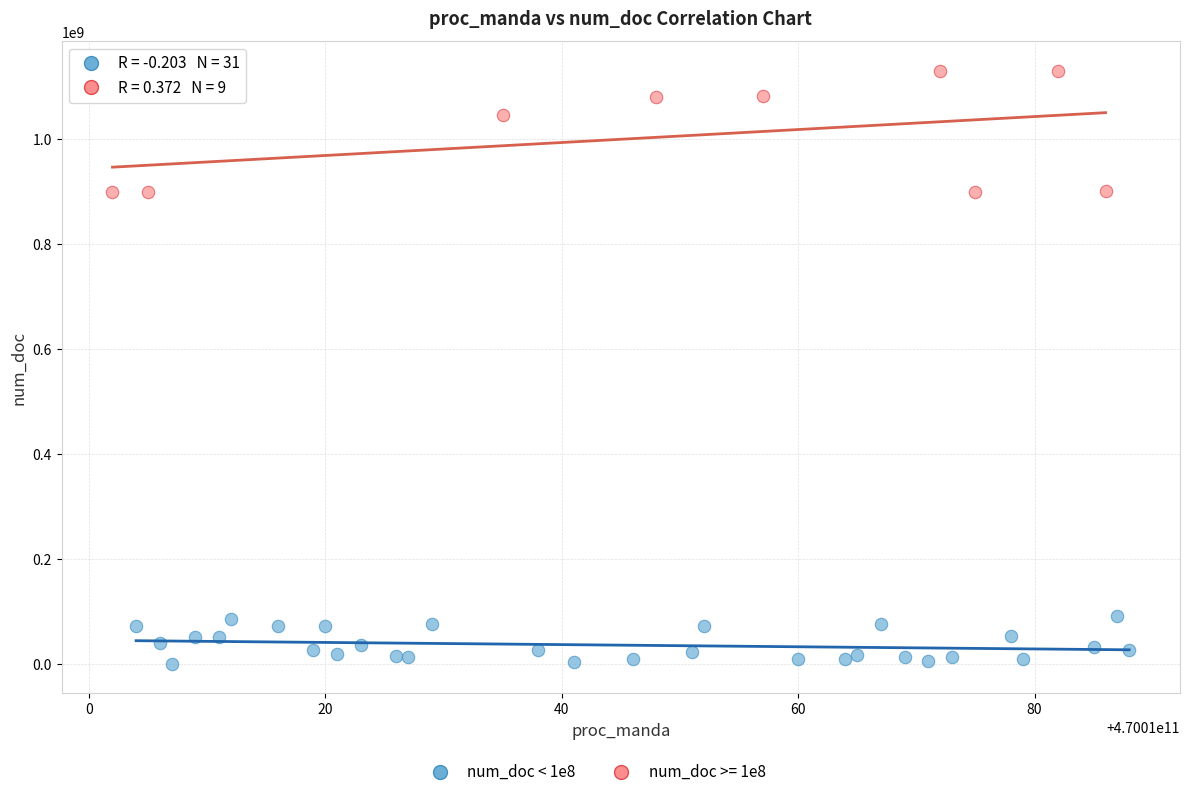

Which series reaches the maximum Y coordinate?

num_doc >= 1e8